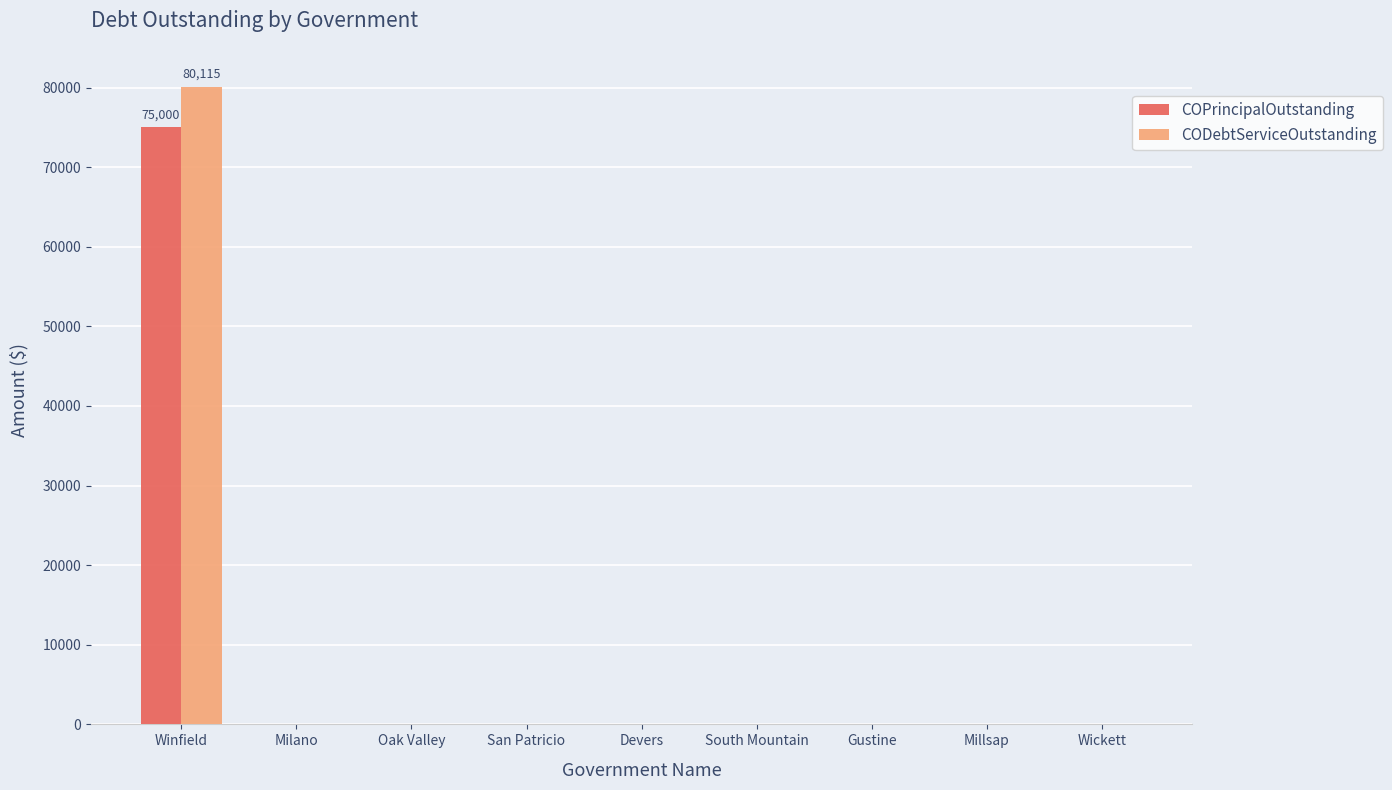

Is it true that COPrincipalOutstanding equals 0 at South Mountain?

True